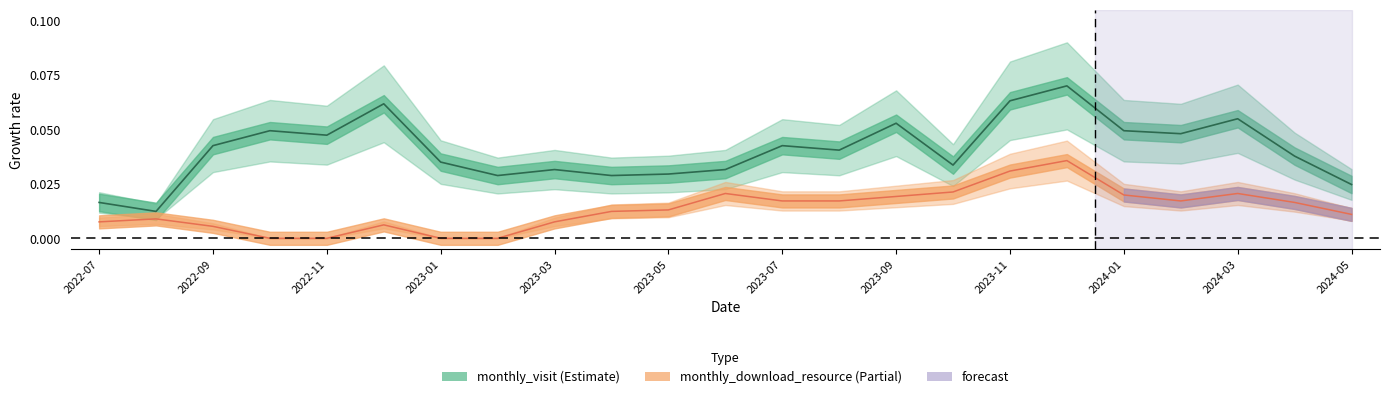

List the series in order of their overall mean, lowest first.

monthly_download_resource, monthly_visit